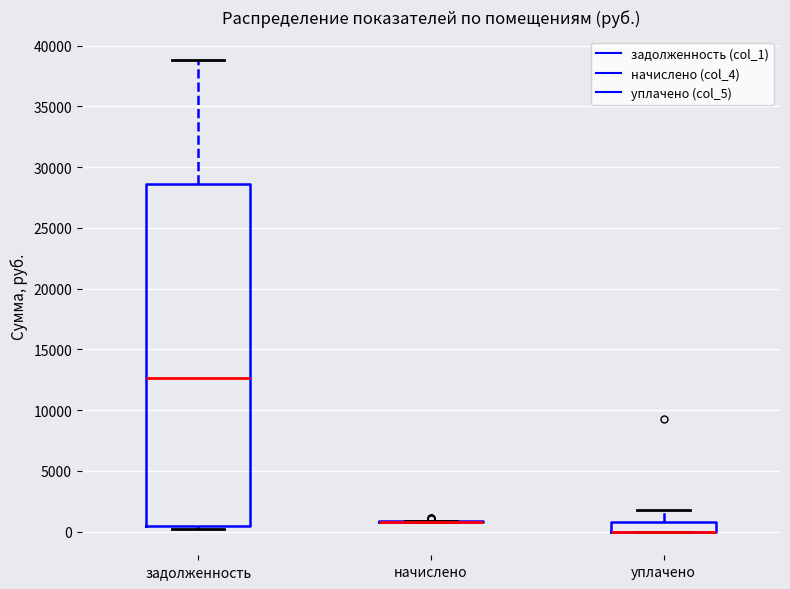

Comparing the boxes themselves (not the whiskers), which one is the tallest?

задолженность